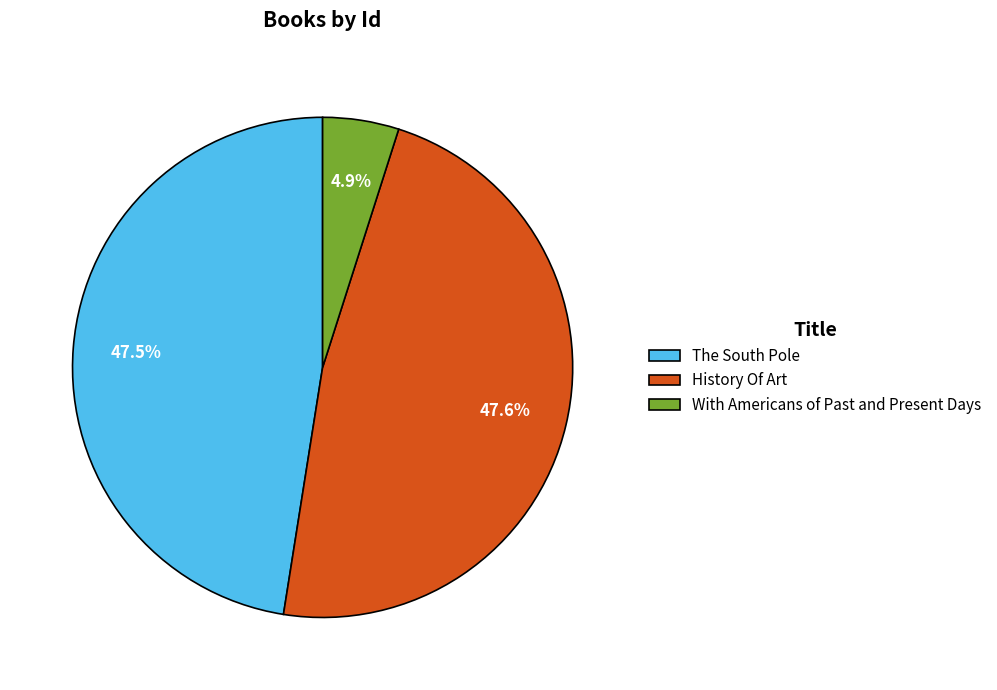

The History Of Art slice represents 41% of the pie. True or false?

False